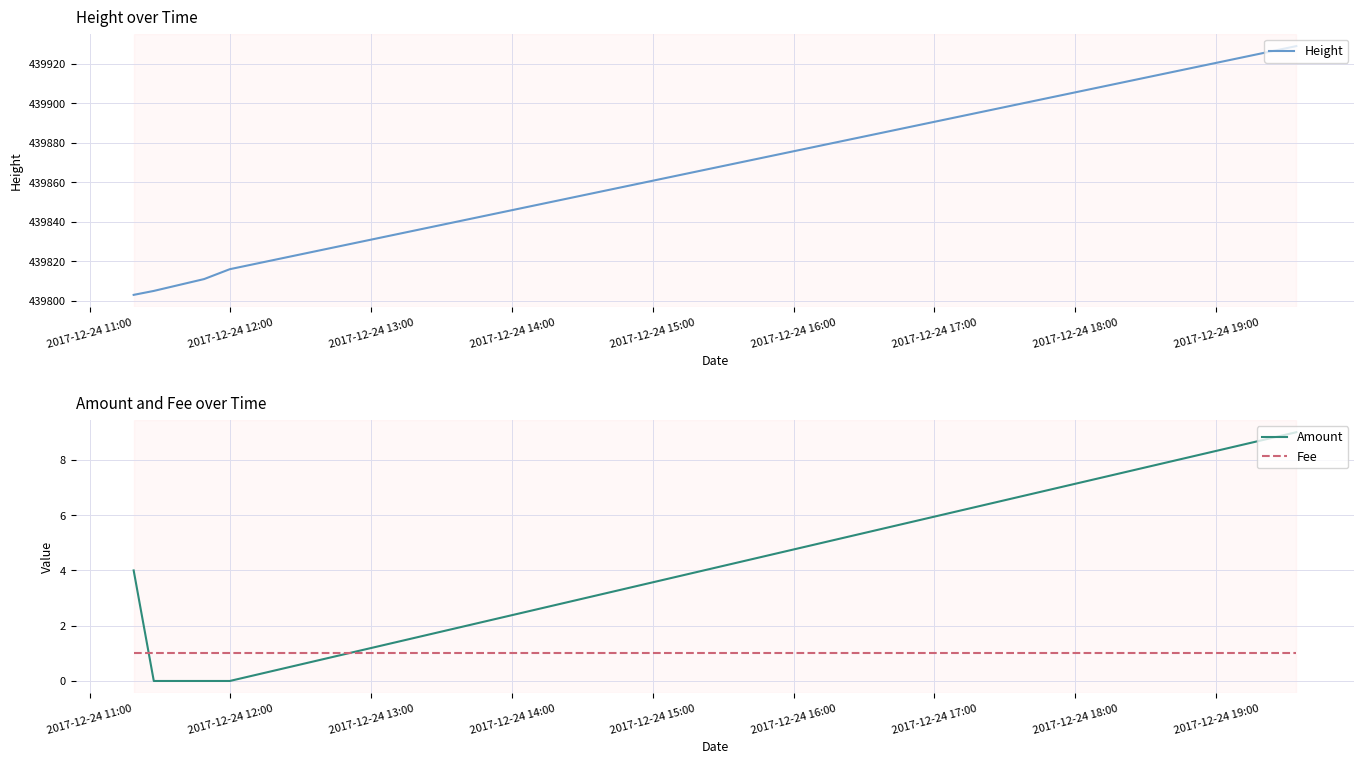

After their last crossing, which series has the higher values: Amount or Fee?

Amount